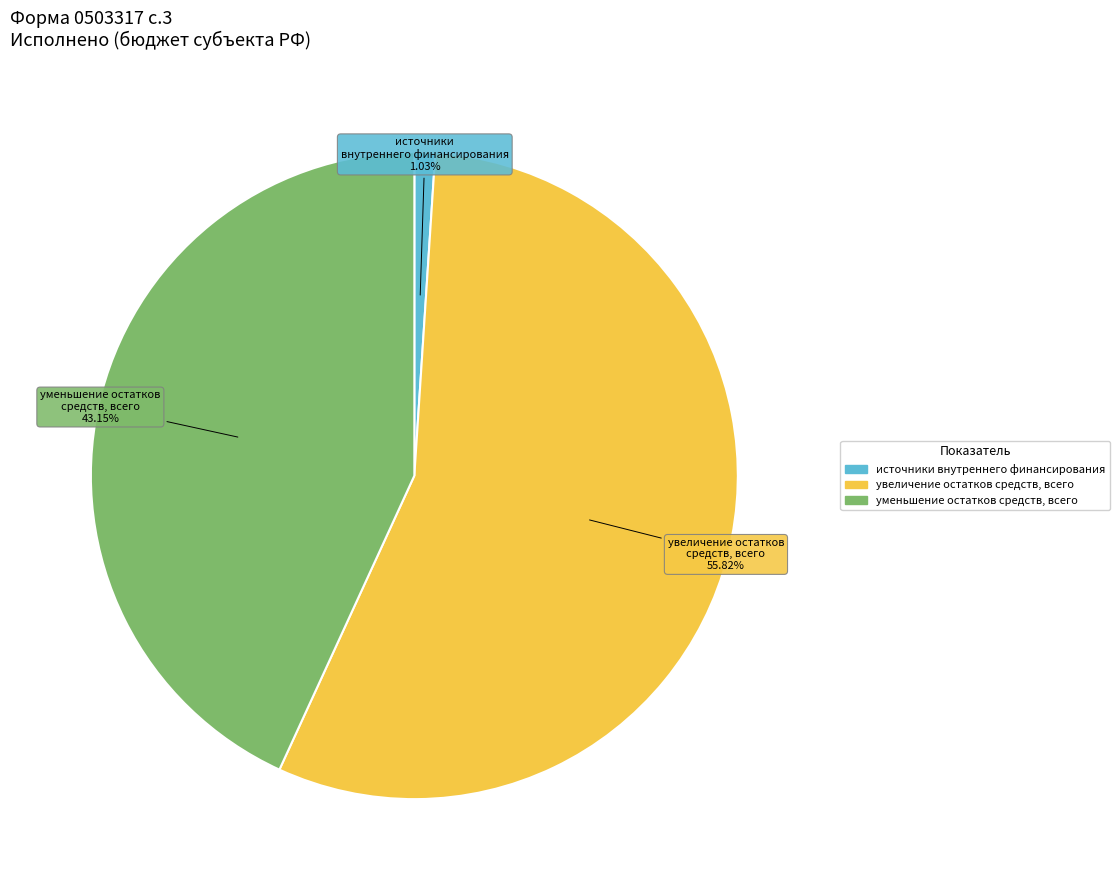

Does any single category account for the majority?

Yes